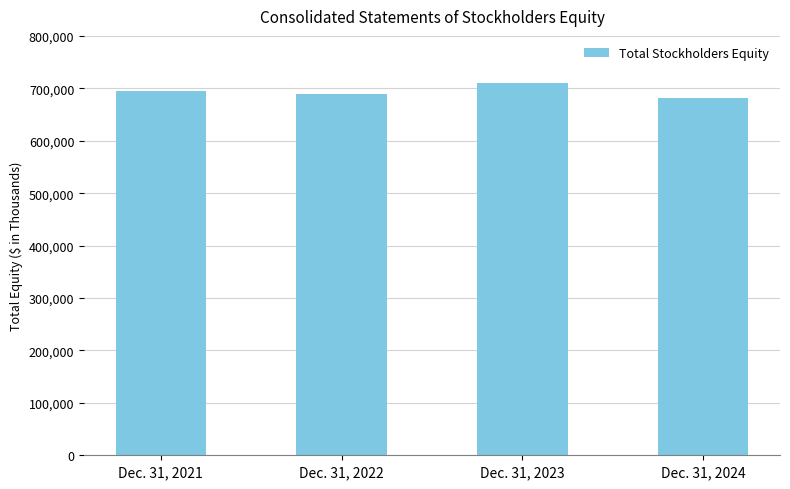

Read the value at Dec. 31, 2023, to the nearest 100.

709500